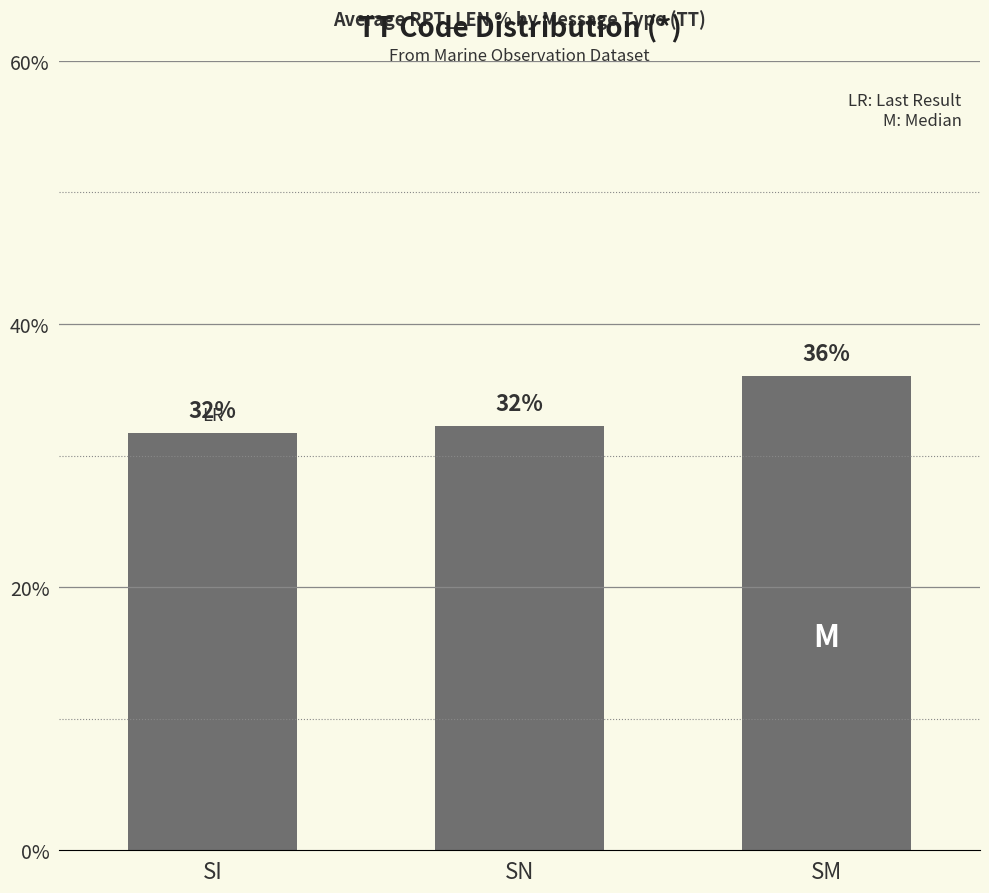

Is it true that the value at SN is 32.3?

True